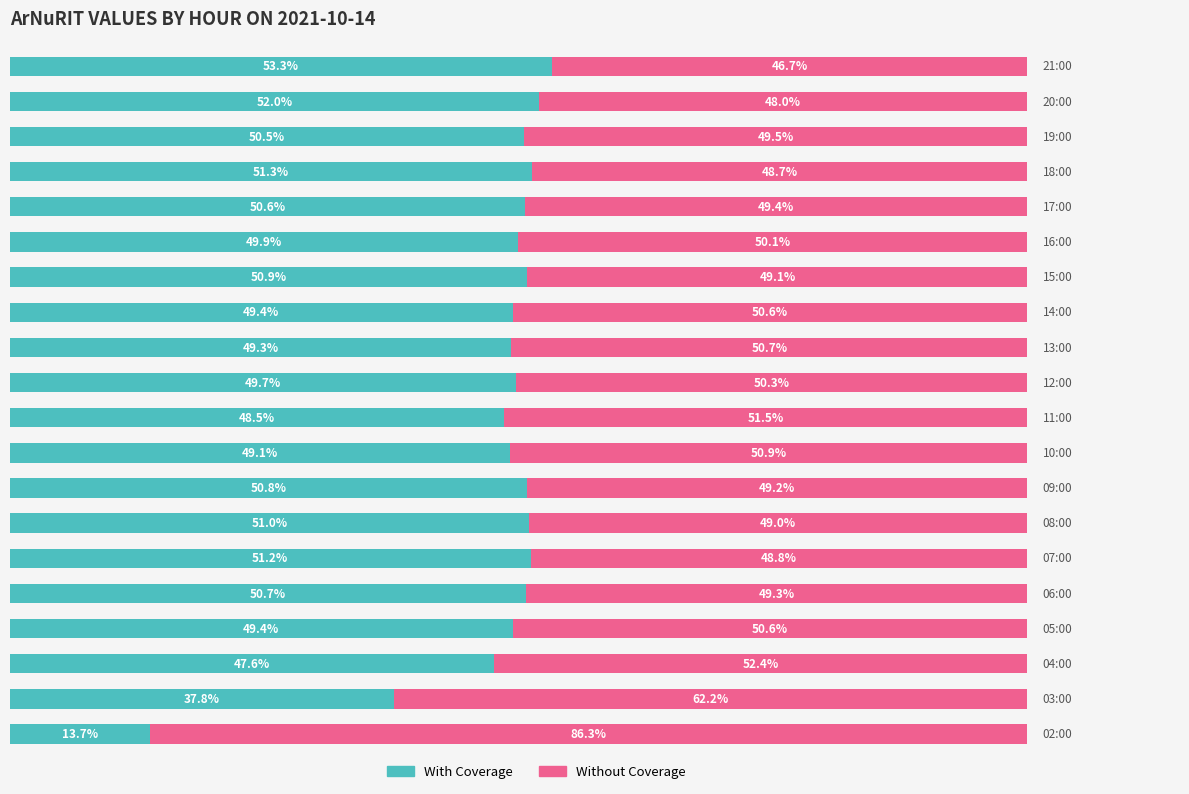

What are all the series names shown in the legend?

With Coverage, Without Coverage